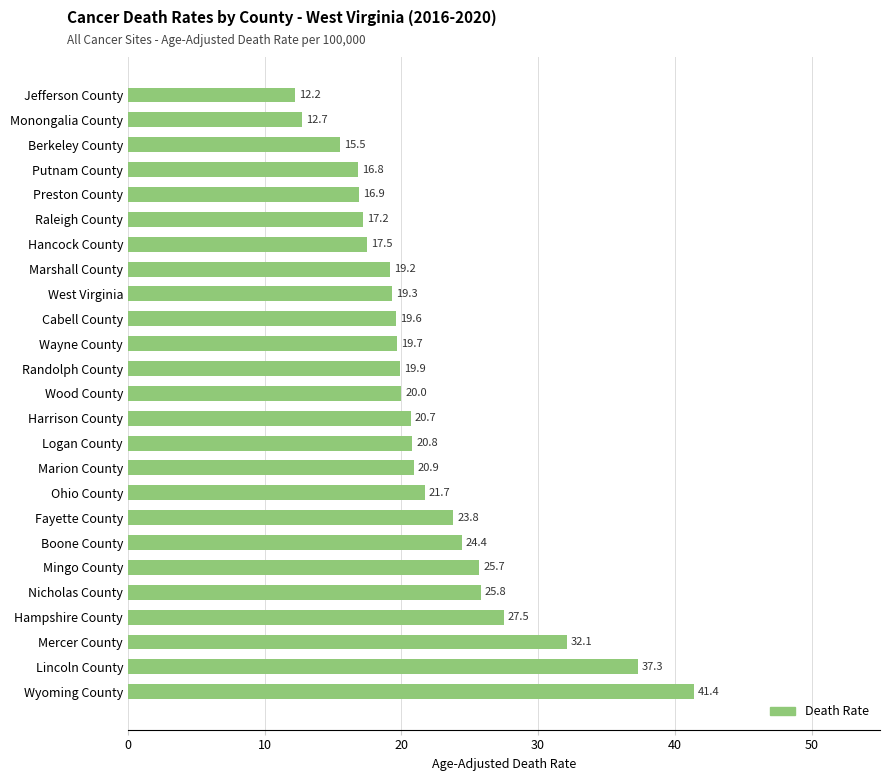

Count the number of categories in the chart.

25